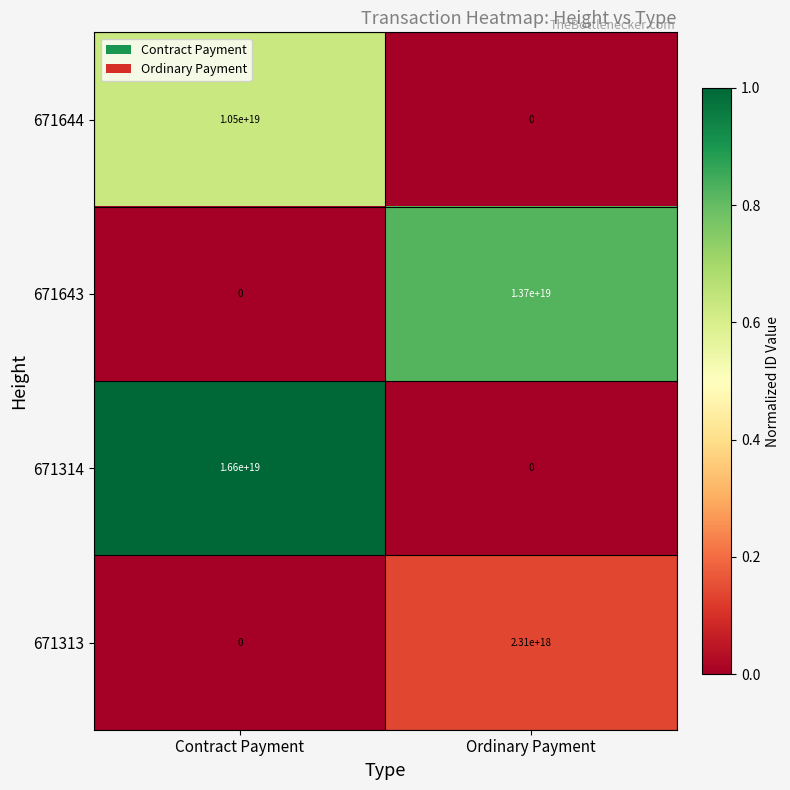

Which series changed the most between Contract Payment and Ordinary Payment?

671314